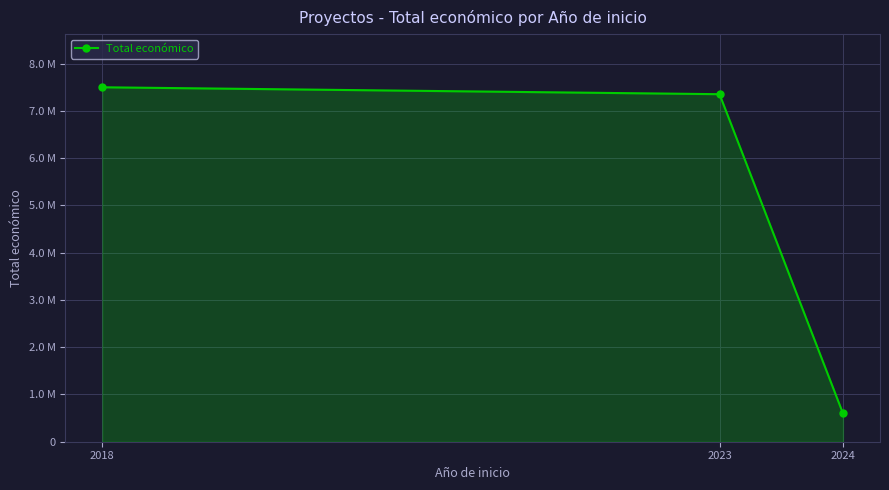

True or false: the data shows 10094162 at 2023.

False